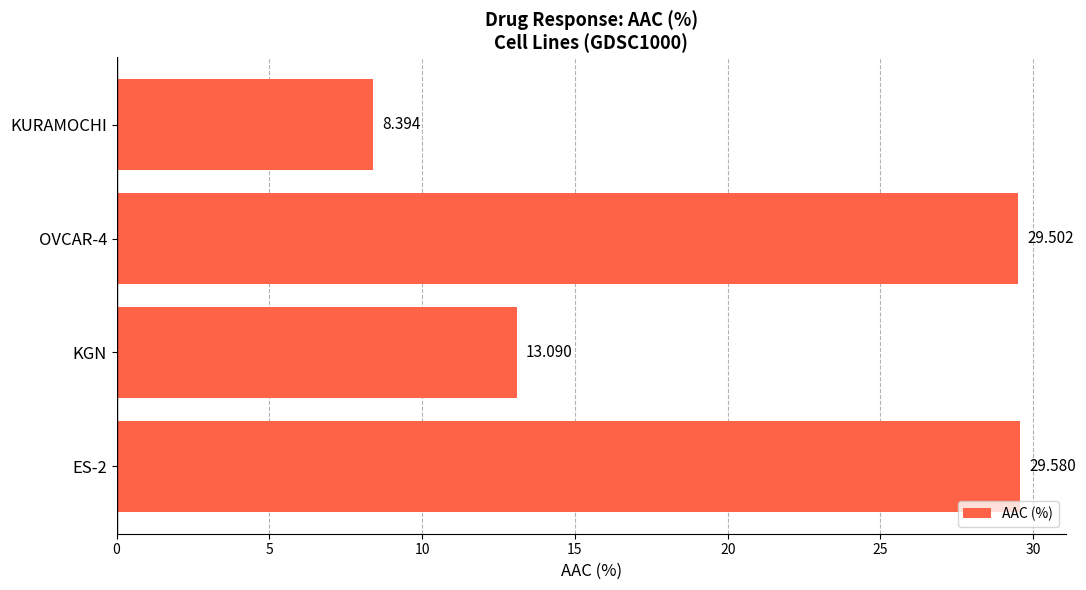

Where is the data nearest to the value 18?

KGN